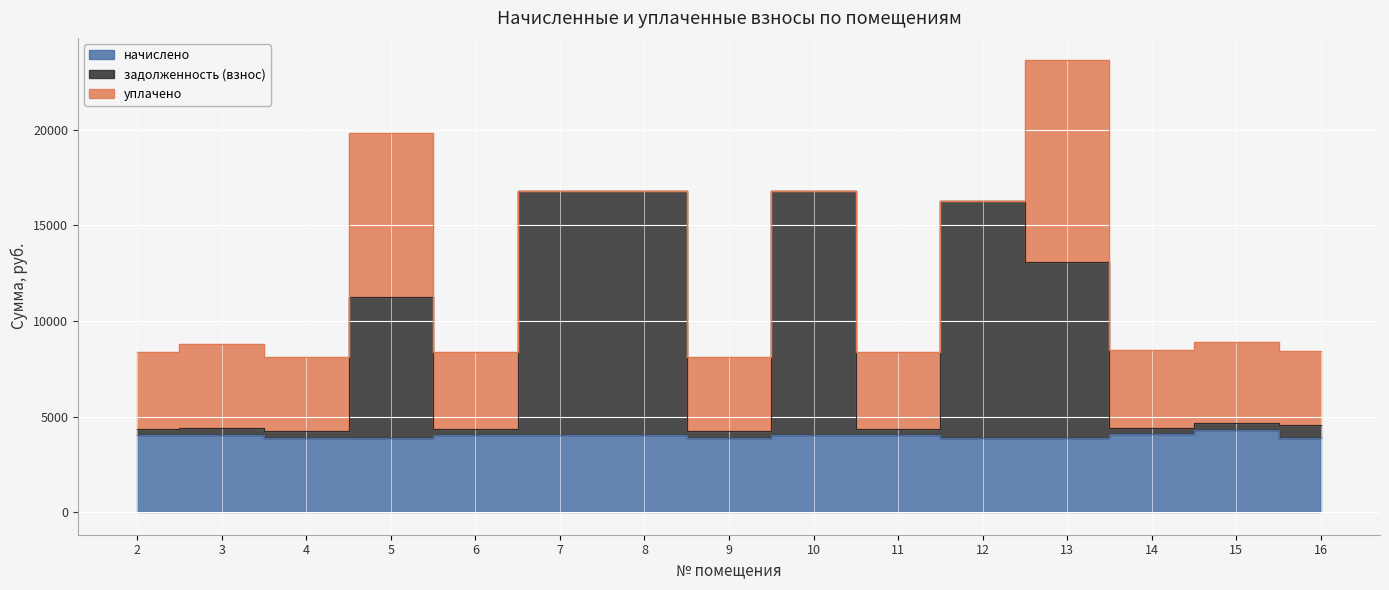

True or false: начислено and задолженность (взнос) intersect in this chart.

False